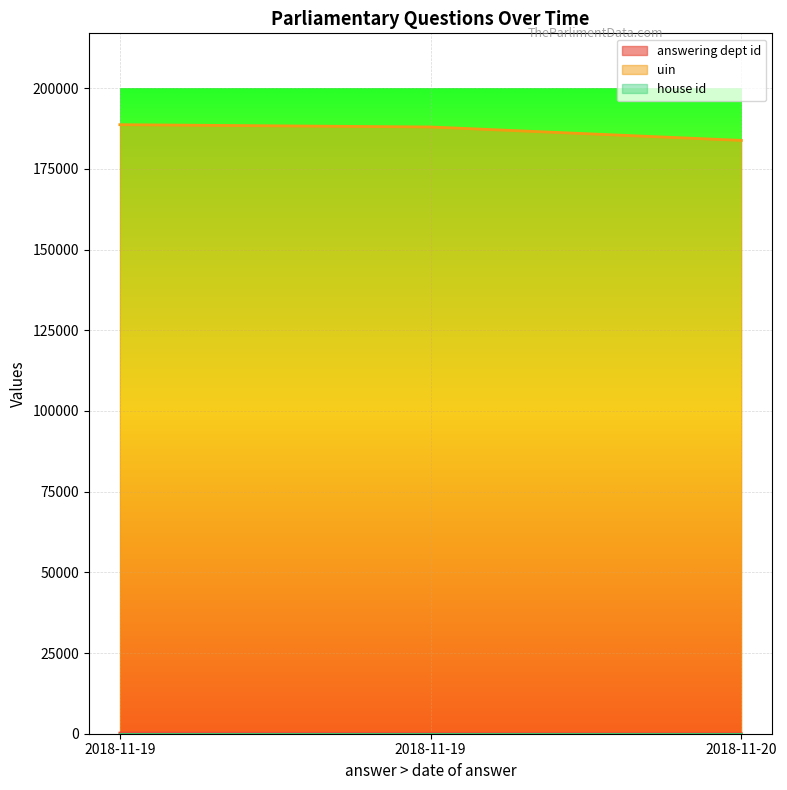

The answering dept id series shows 1 at 2018-11-20. True or false?

False